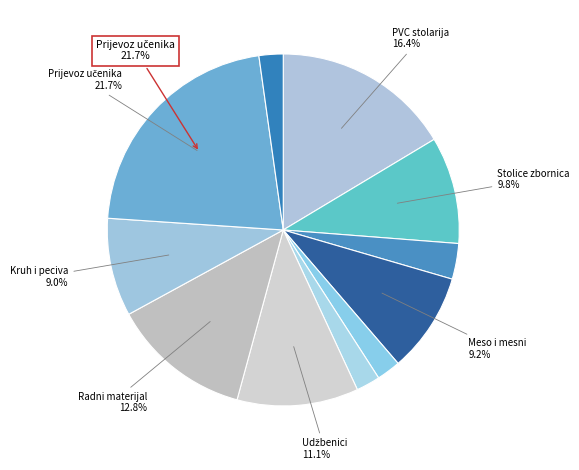

Count the number of slices in the pie.

11